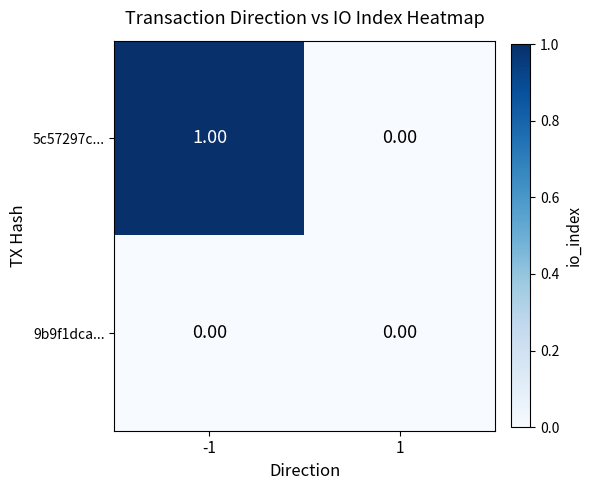

List the labels in order of 5c57297c... value, largest first.

-1, 1